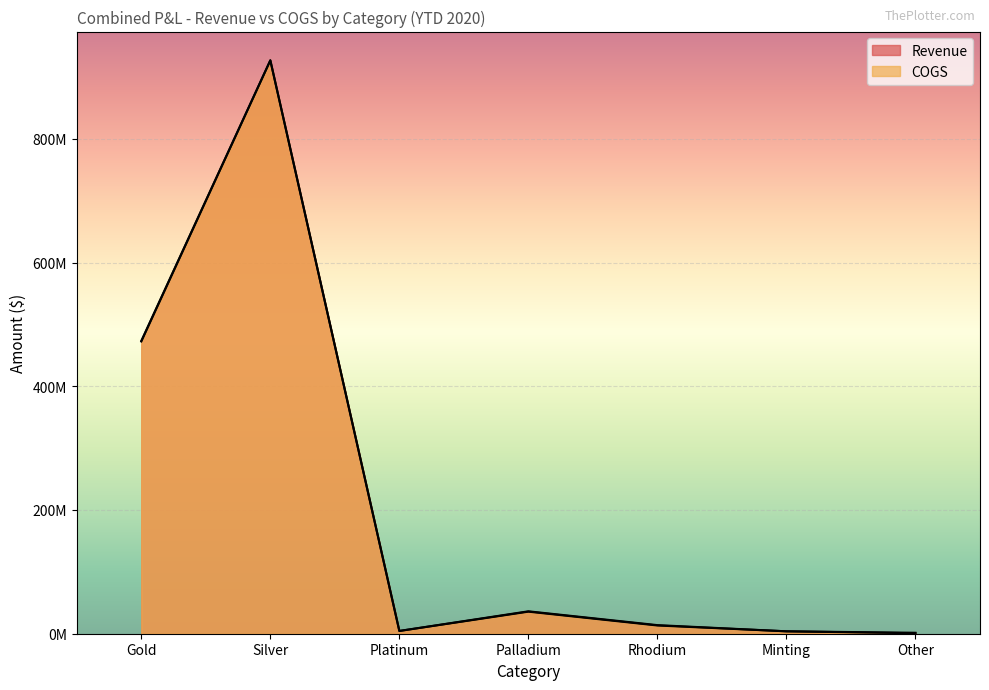

What is the approximate value of Revenue at Palladium?

36237773.6